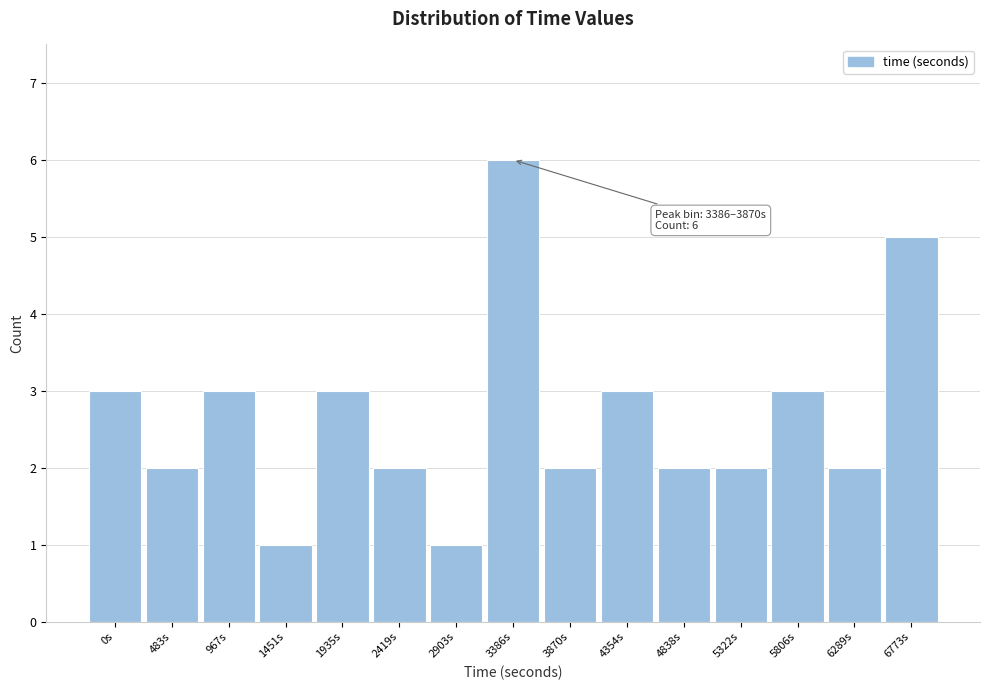

Reading right to left, list all the values displayed in this chart.

5	2	3	2	2	3	2	6	1	2	3	1	3	2	3